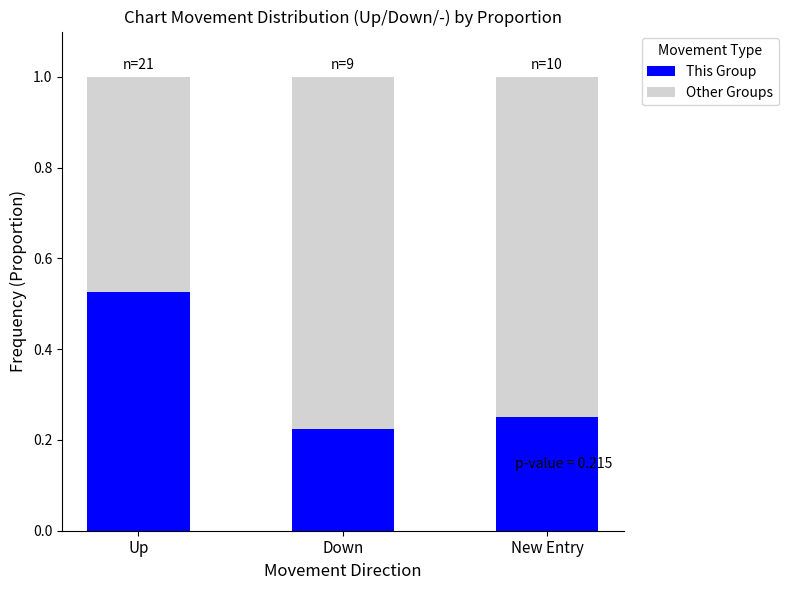

At which label is This Group closest to 0?

Down